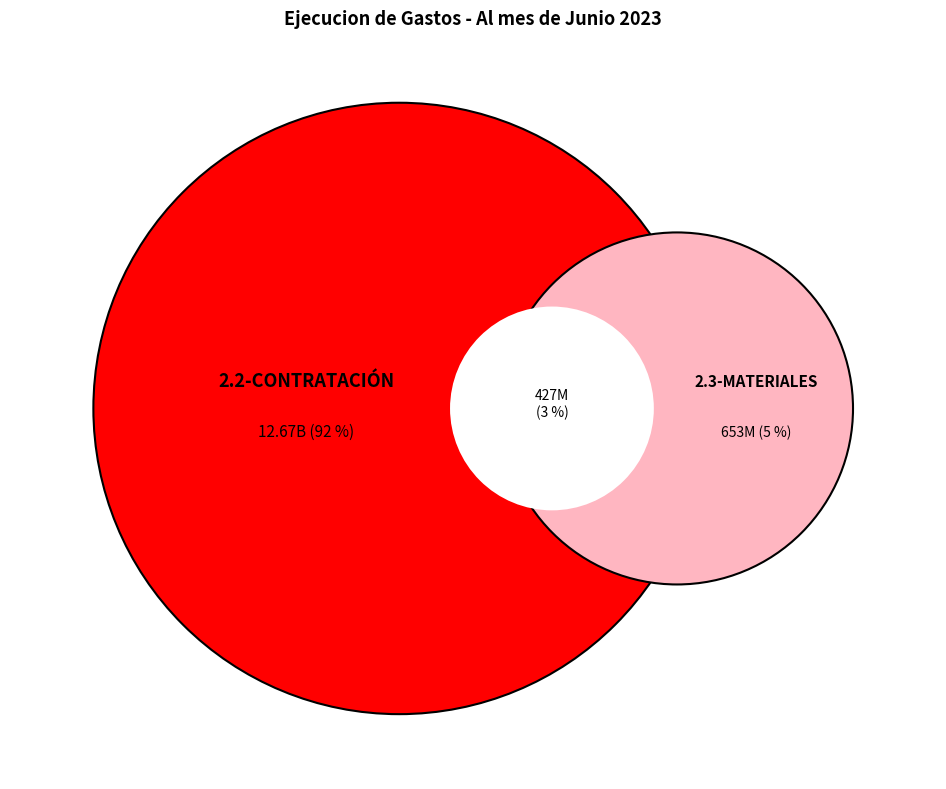

What is the ratio of the value at 2.3-MATERIALES Y SUMINISTROS to the value at 2.2-CONTRATACIÓN DE SERVICIOS?

0.1